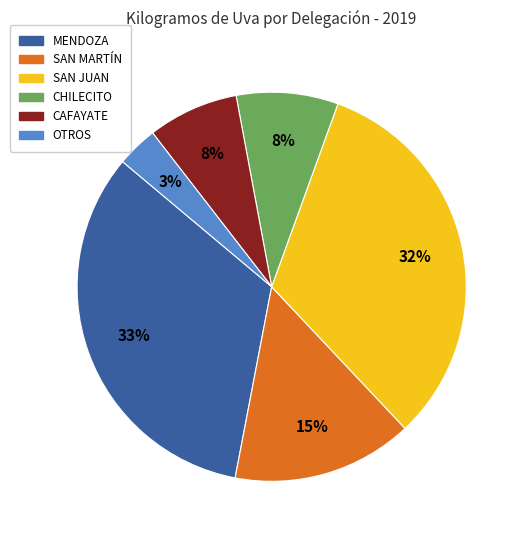

Does any single category account for the majority?

No